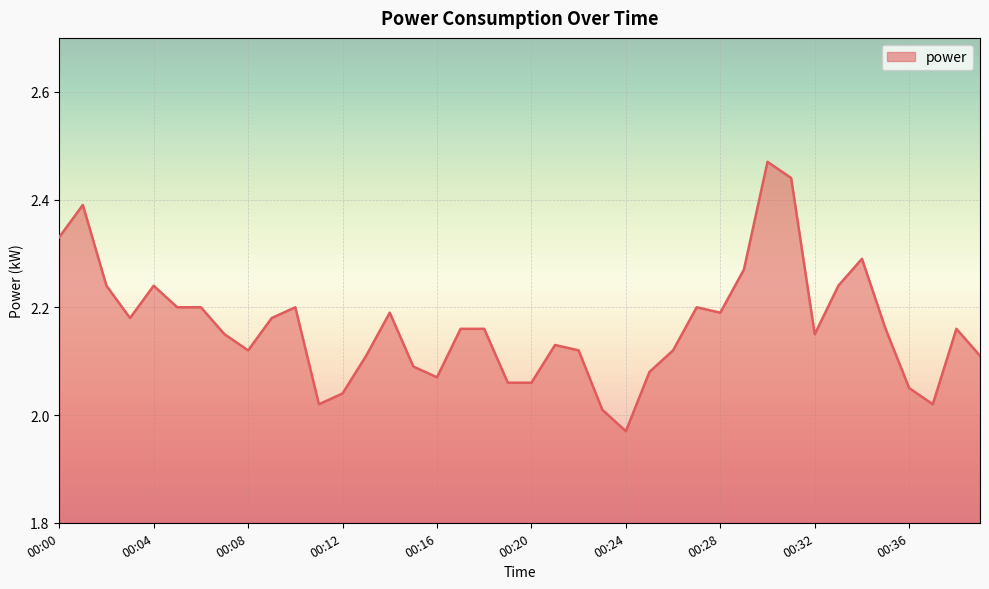

How many lines are shown in the chart?

1